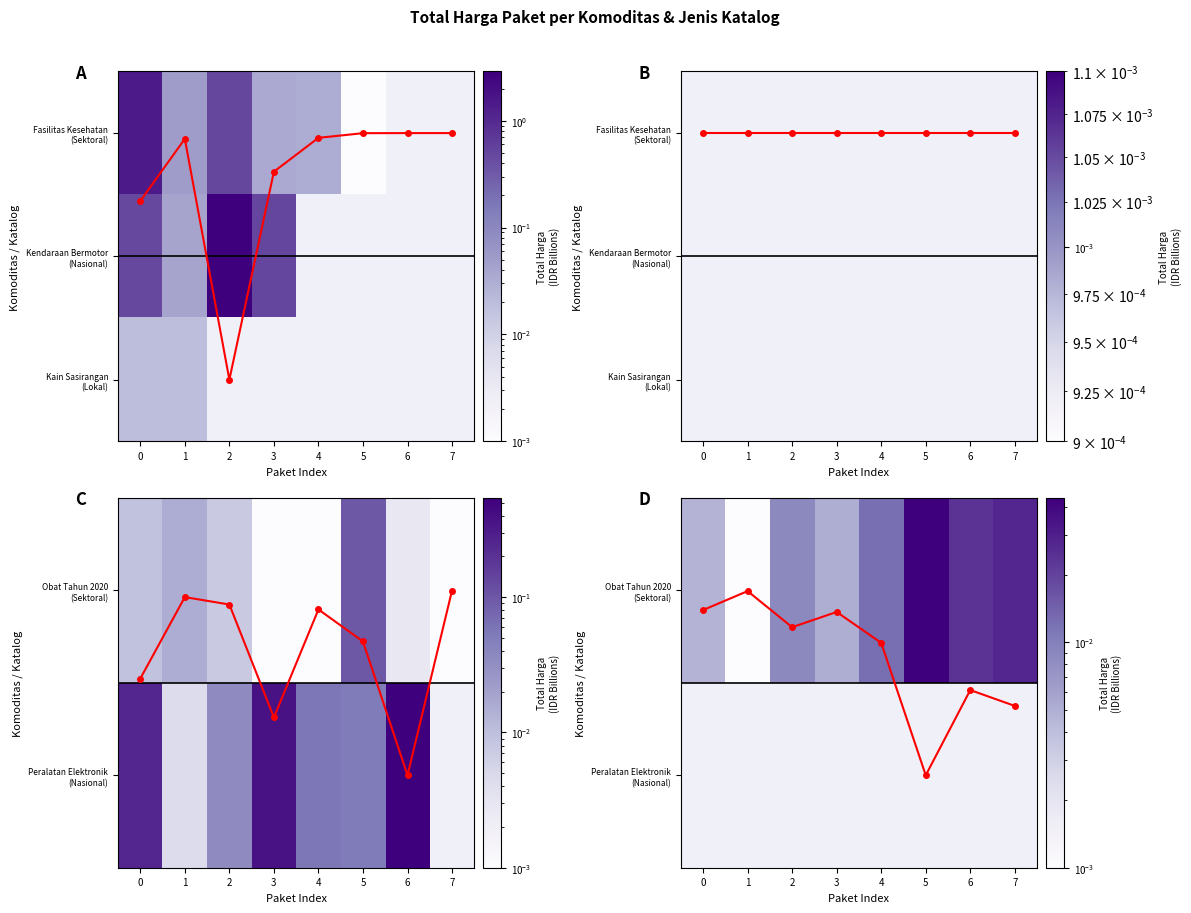

The Obat Tahun 2020 (Sektoral) series shows 0.0 at 2. True or false?

True